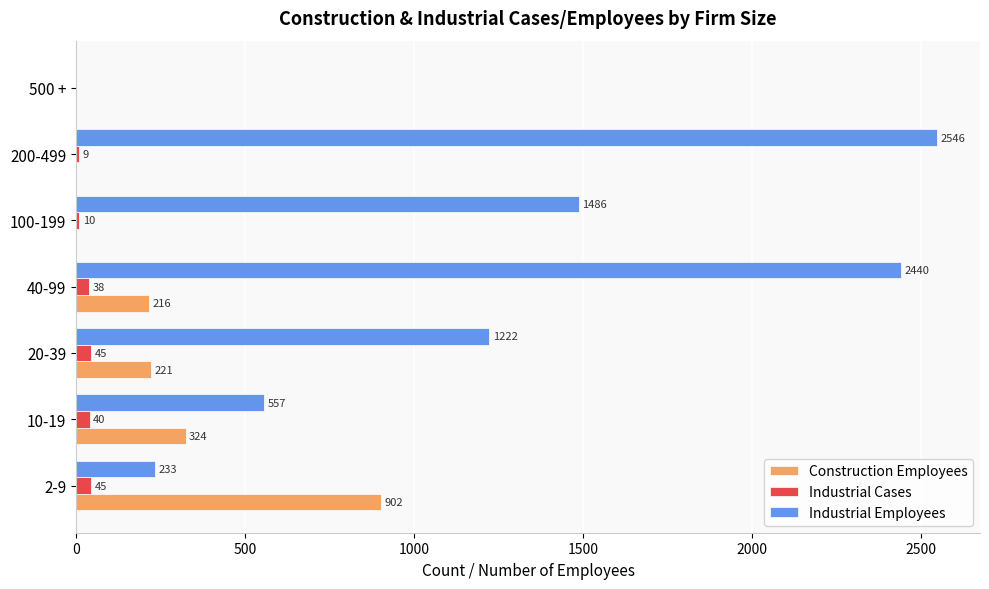

At which label is Industrial Cases closest to 22?

100-199